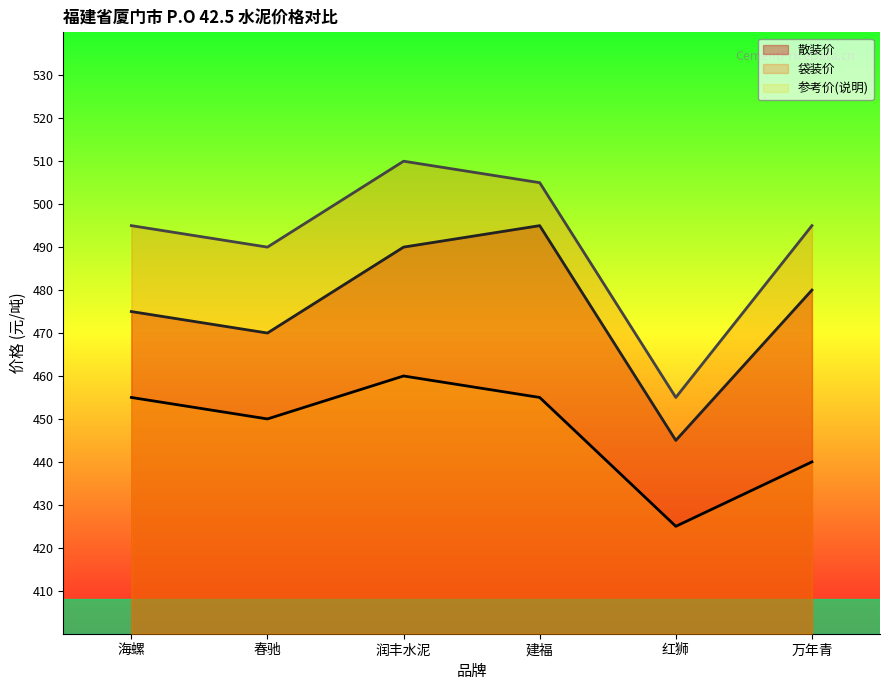

What is the difference between the second highest and minimum values in the 散装价 series?

45